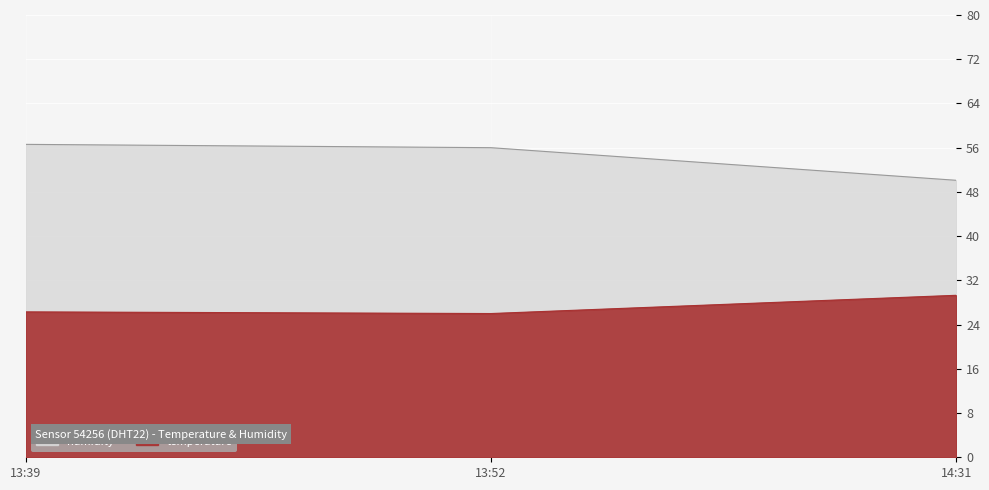

Rank the series by their average value, from lowest to highest.

temperature, humidity